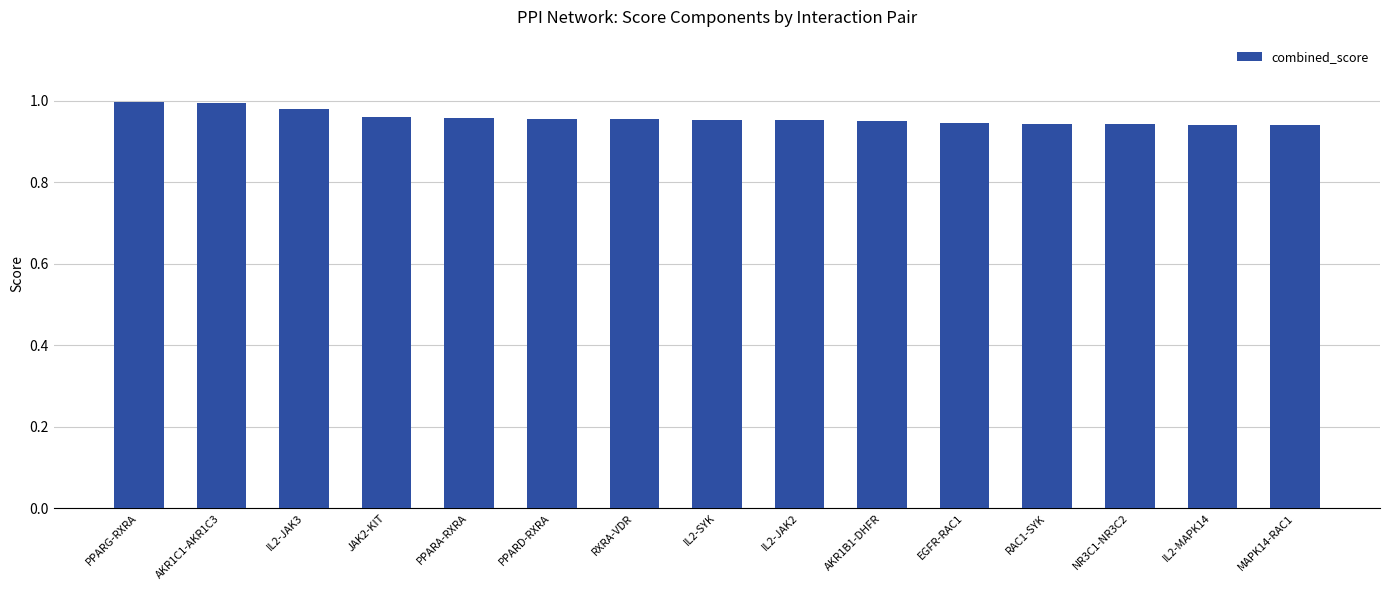

What is the sum of all values?

14.4